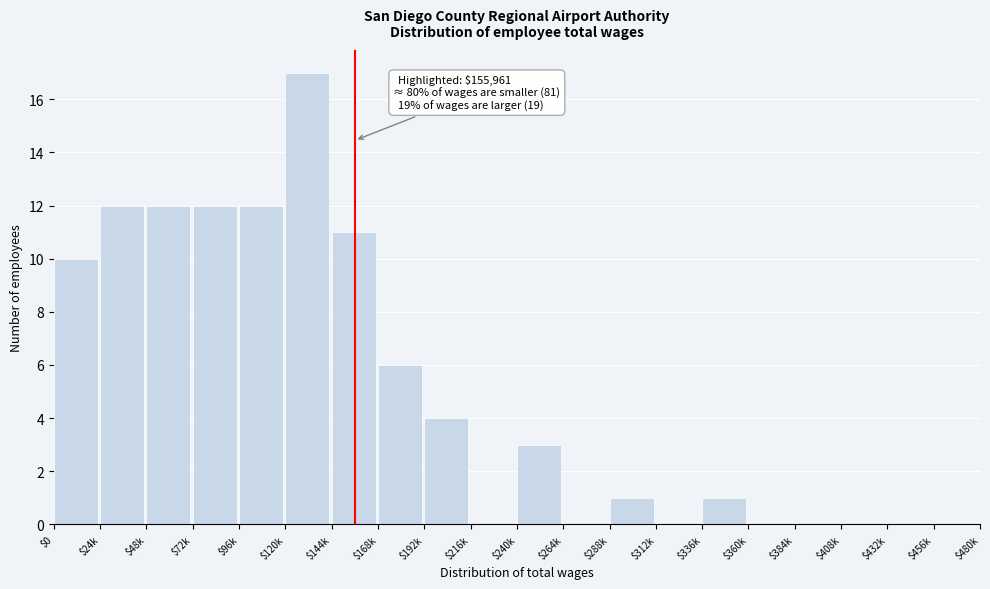

The chart shows a value of 8 at $432k. True or false?

False